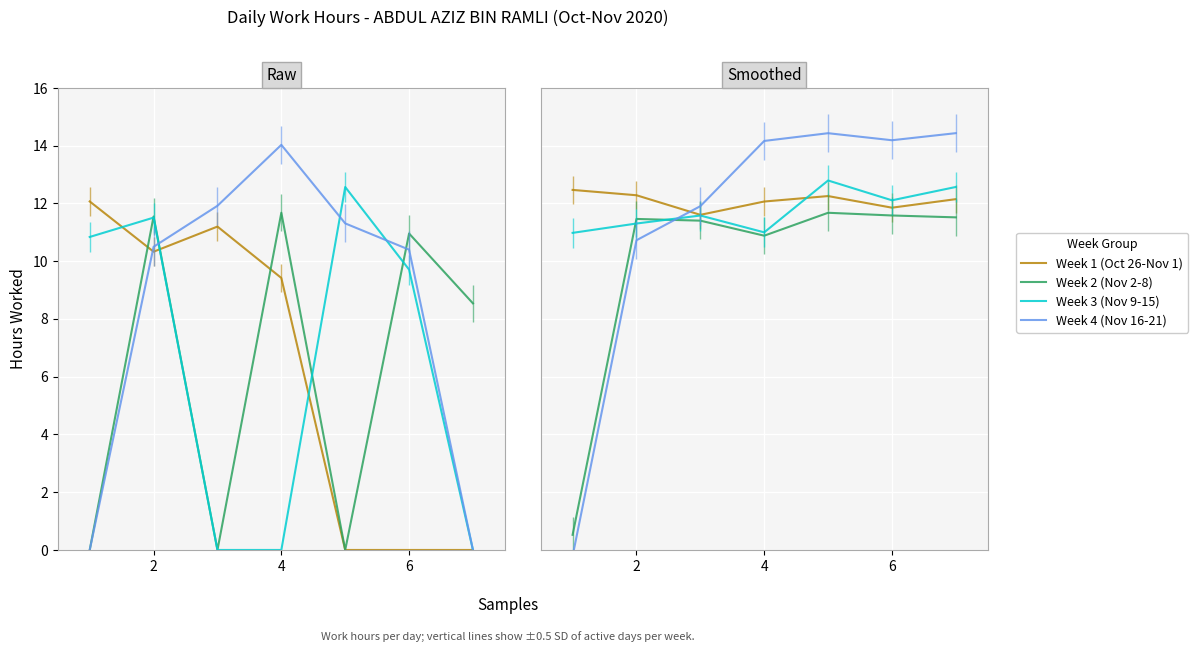

True or false: Week 4 (Nov 16-21) has more than 0 points higher than both neighbors.

True